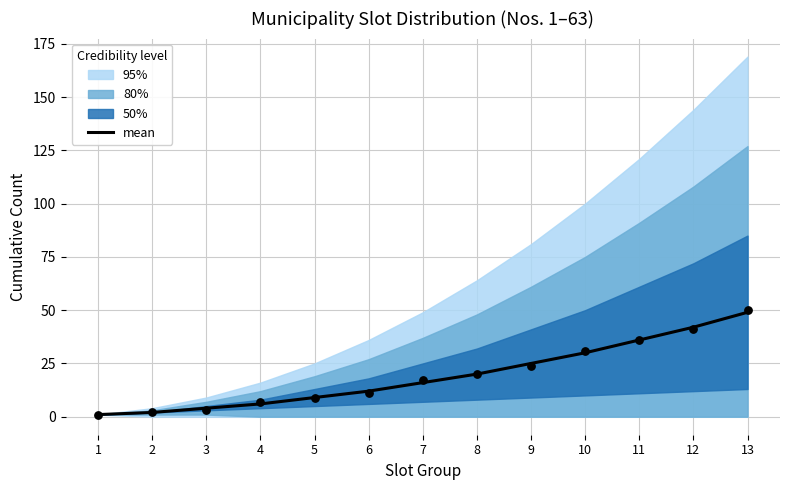

What is the change in value from 1 to 2?

+1